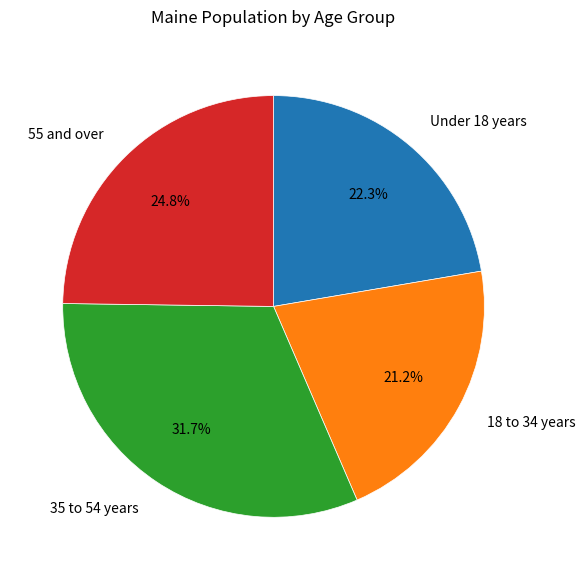

How many slices are in this pie chart?

4